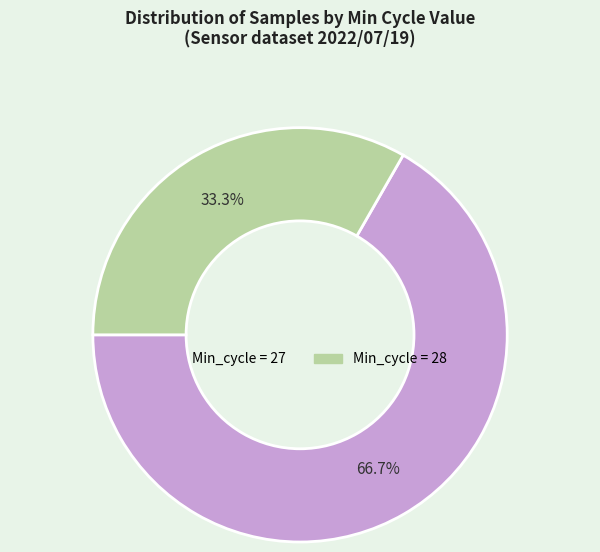

To the nearest percent, what is the average slice percentage?

50%